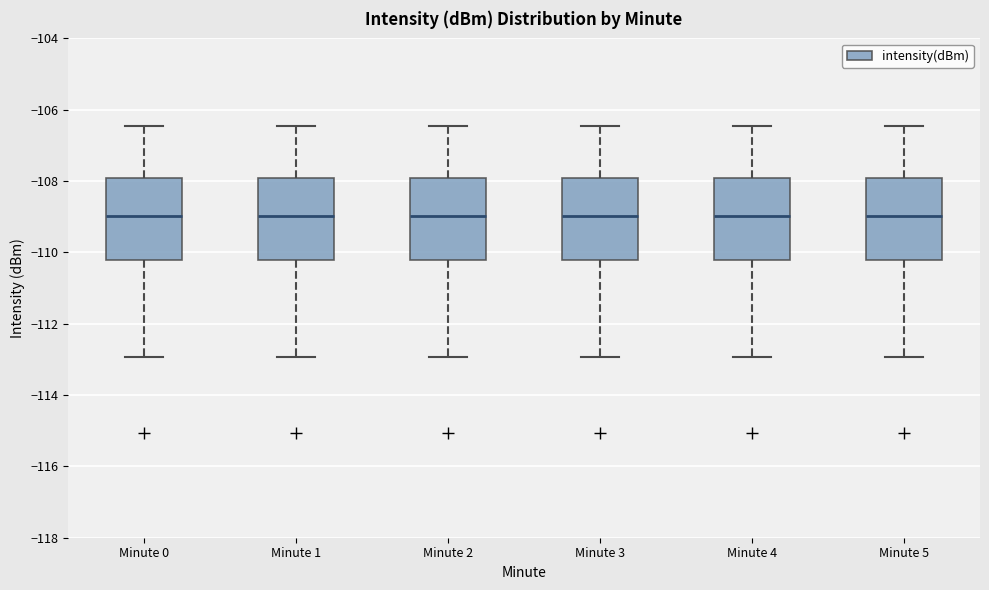

Where does the lower whisker of the box for Minute 4 end on the y-axis? The values are not printed on the chart, so give them approximately, as read against the axis.

-113.0